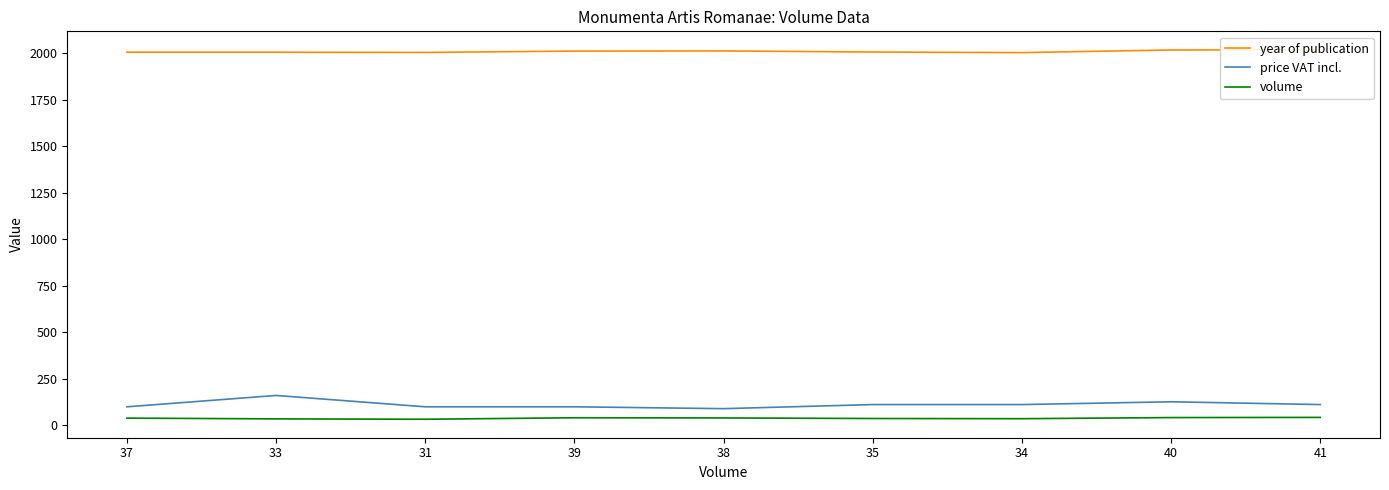

Which category has the lowest value in the price VAT incl. series?

38